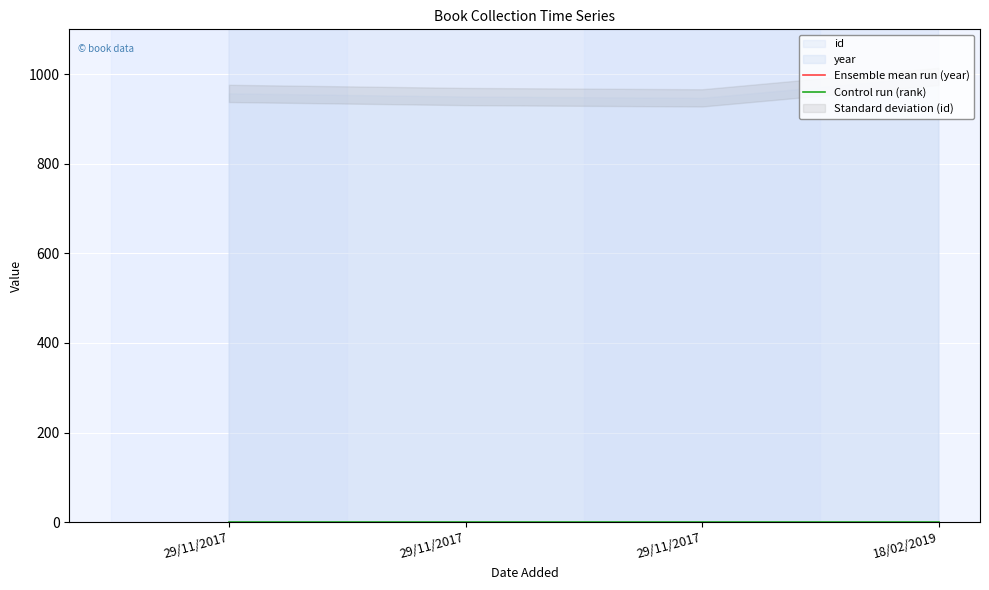

What is the total value across all series at 29/11/2017?

1981